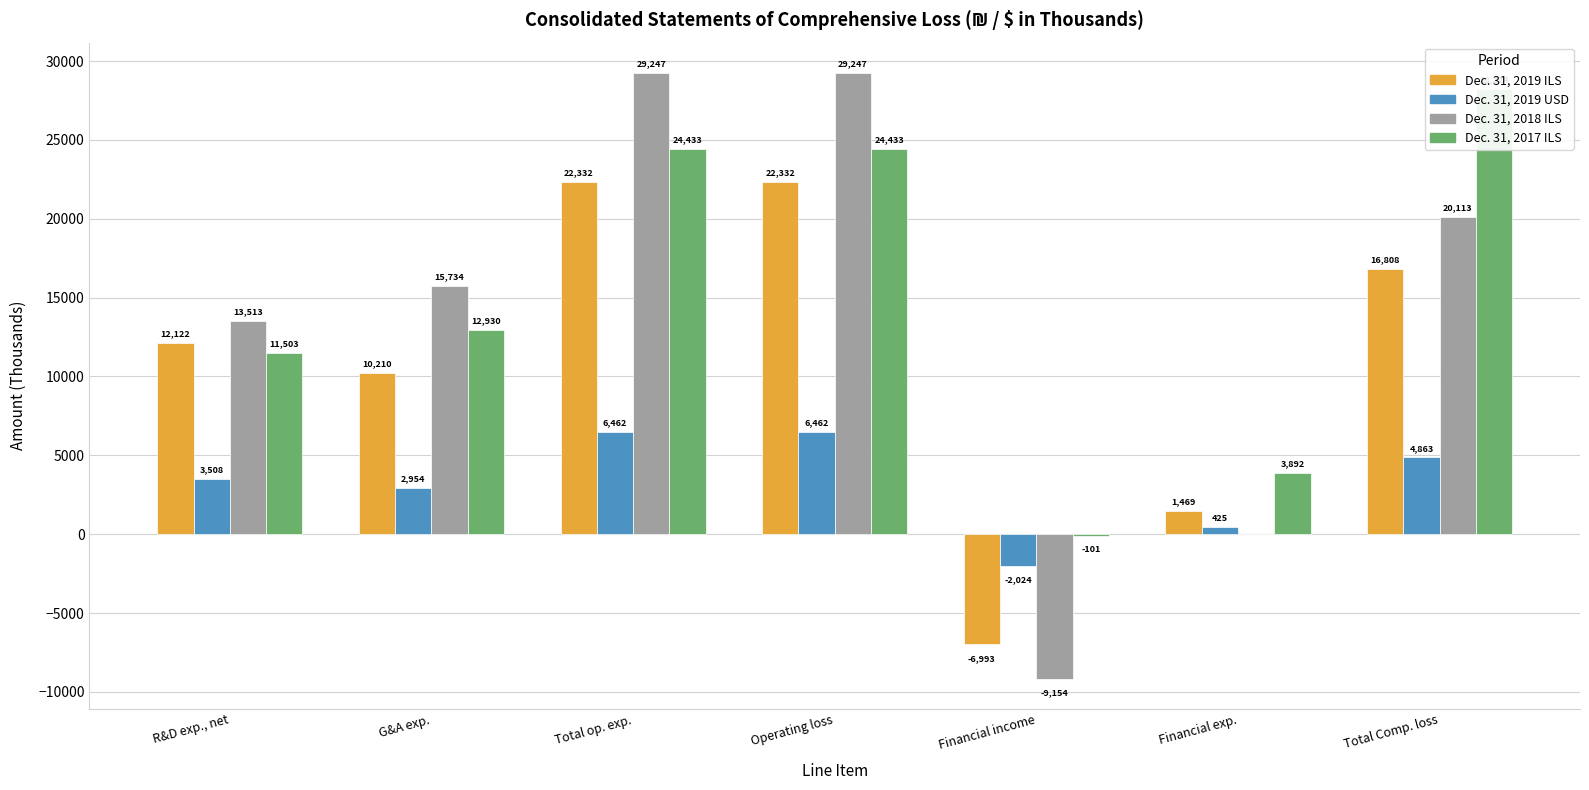

How many data points does each series have?

7